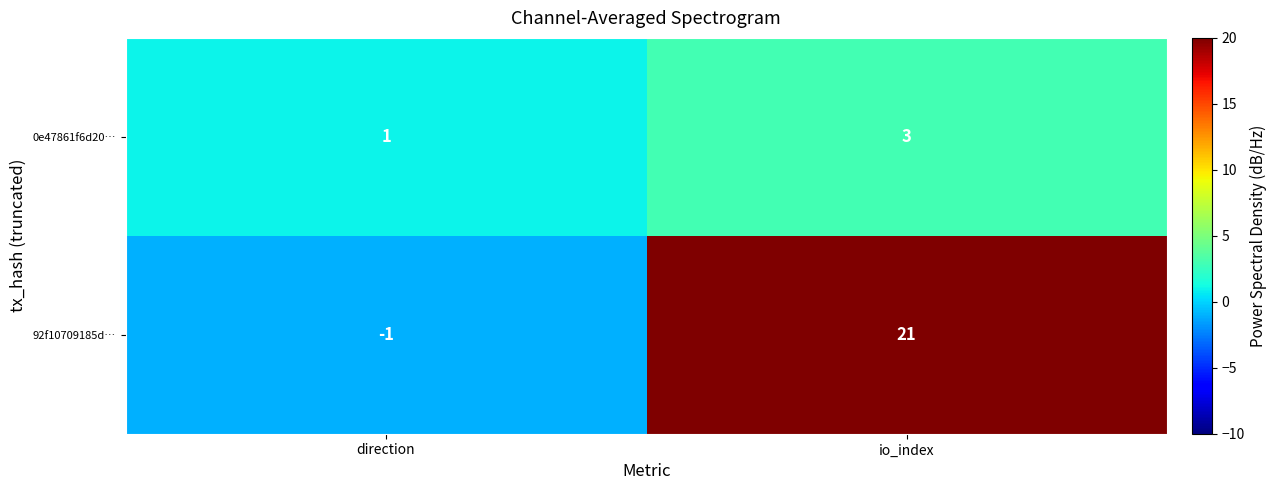

Reading left to right, what are all the values shown in this chart?

0e47861f6d20…: 1	3
92f10709185d…: -1	21